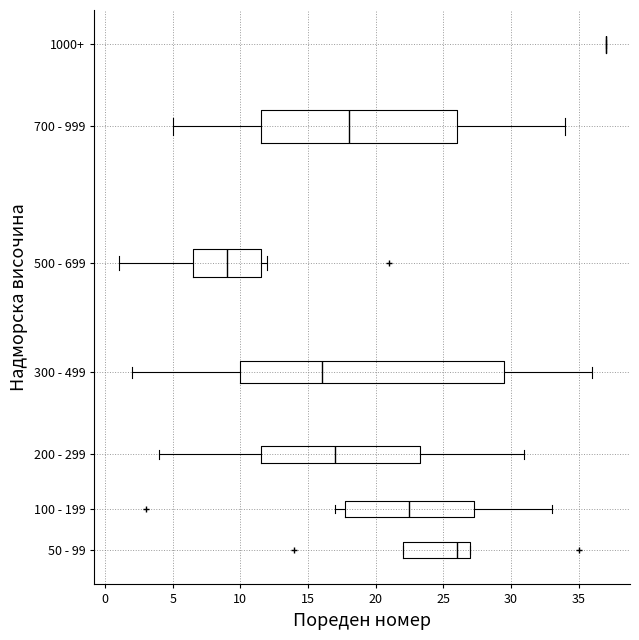

Comparing the boxes themselves (not the whiskers), which one is the widest?

300 - 499